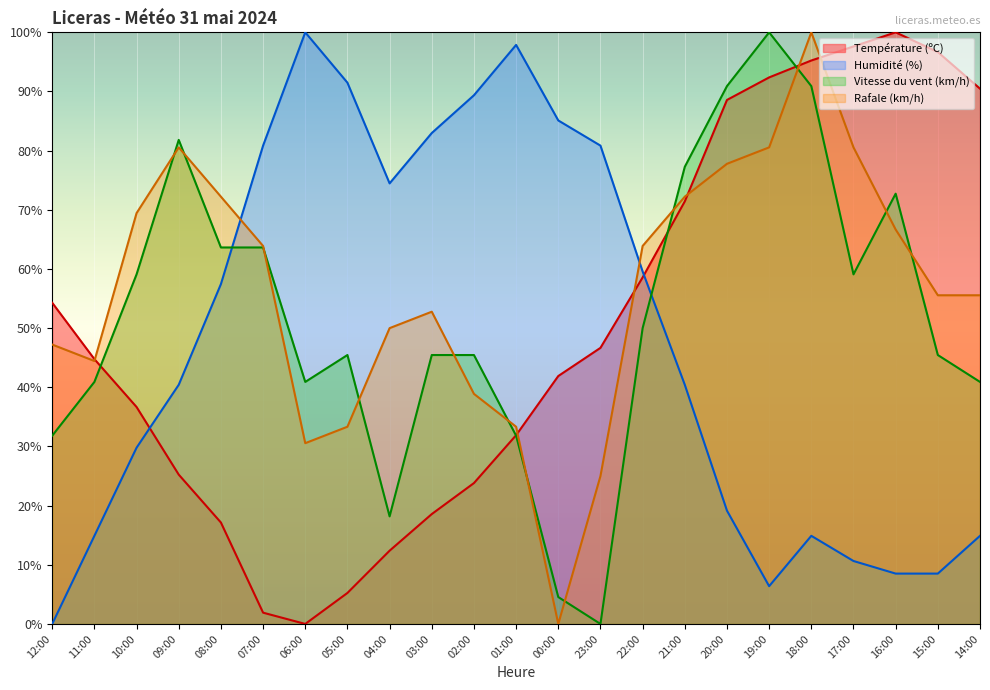

List the labels in order of Rafale (km/h) value, smallest first.

00:00, 23:00, 06:00, 05:00, 01:00, 02:00, 11:00, 12:00, 04:00, 03:00, 15:00, 14:00, 07:00, 22:00, 16:00, 10:00, 08:00, 21:00, 20:00, 09:00, 19:00, 17:00, 18:00